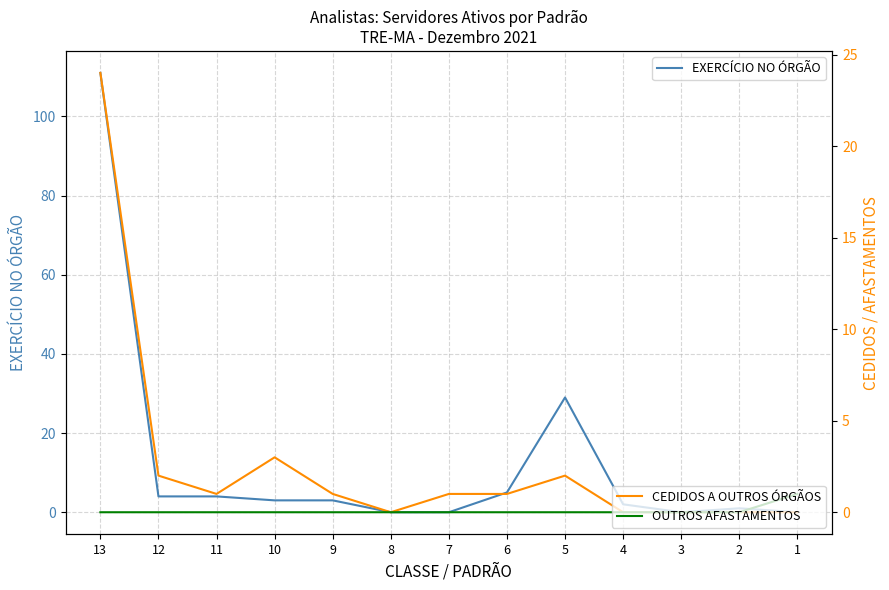

Rank the series by their average value, from lowest to highest.

OUTROS AFASTAMENTOS, CEDIDOS A OUTROS ÓRGÃOS, EXERCÍCIO NO ÓRGÃO